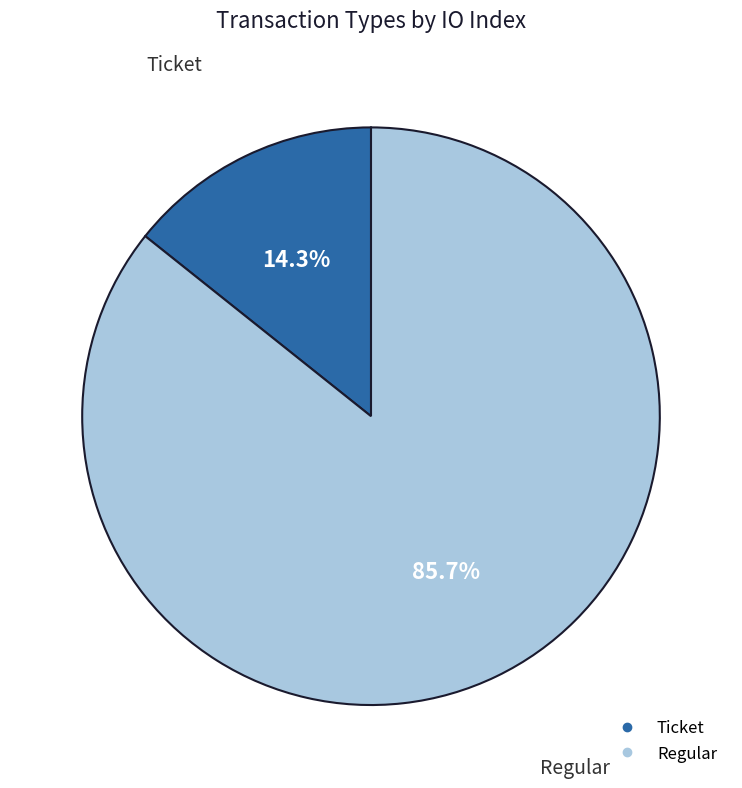

Is there a majority slice in this chart?

Yes